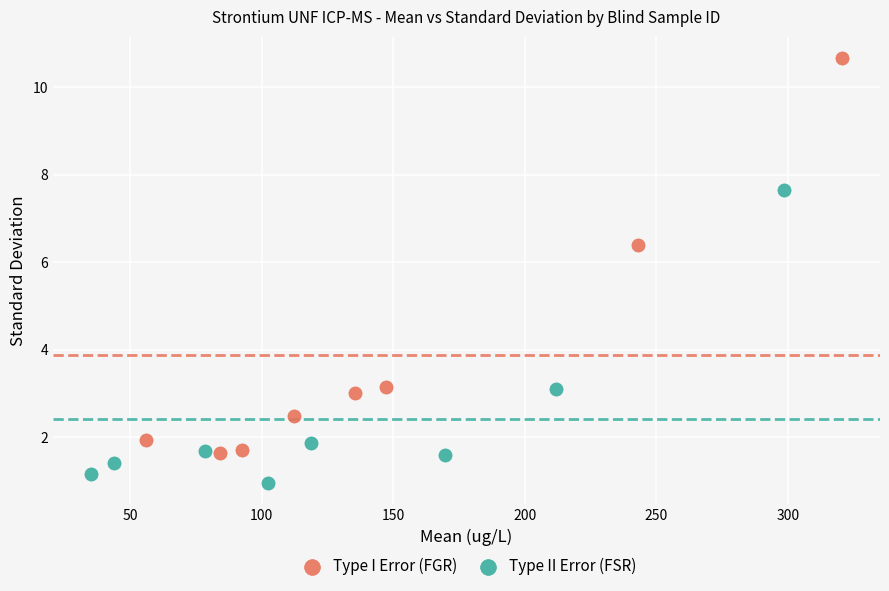

Which series reaches the maximum Y coordinate?

Type I Error (FGR)